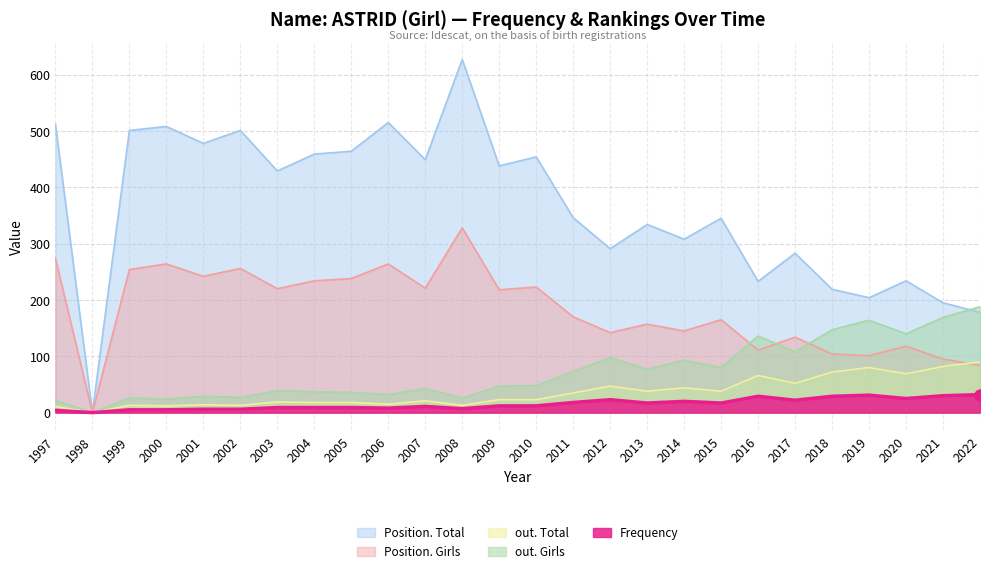

Reading left to right, transcribe all the data shown in this chart.

Frequency: 4	0	5	5	6	6	9	9	9	8	11	7	12	12	18	23	17	20	17	29	22	29	31	25	30	32
Position. Total: 512	0	501	508	478	501	429	459	464	515	449	627	438	454	346	291	334	308	345	233	283	219	204	234	195	178
Position. Girls: 274	0	254	264	242	256	220	234	238	264	221	328	218	223	170	142	157	145	165	111	134	104	101	118	95	84
out. Total: 11	0	13	12	14	13	19	18	18	15	21	13	23	23	35	47	38	44	38	66	52	72	80	69	82	90
out. Girls: 22	0	26	24	29	27	39	37	36	32	43	26	47	48	73	98	77	93	80	136	108	147	164	140	169	188